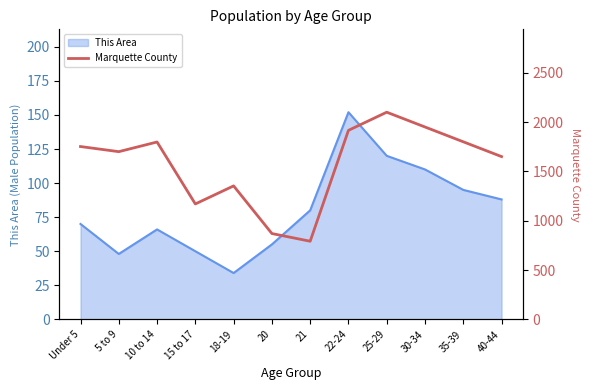

The value at 21 is 792. True or false?

True